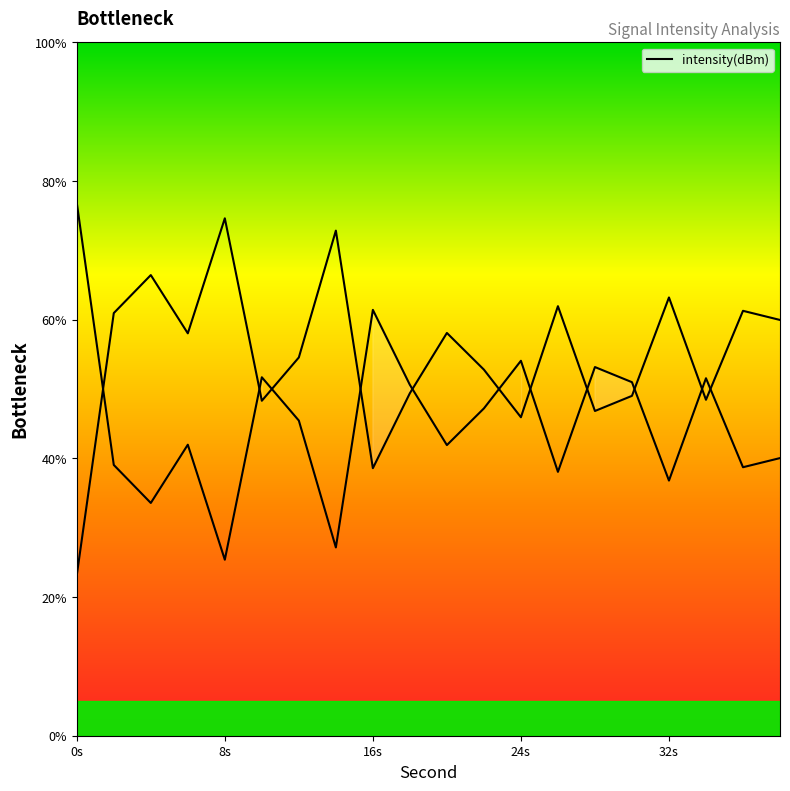

How many values are below 45?

10